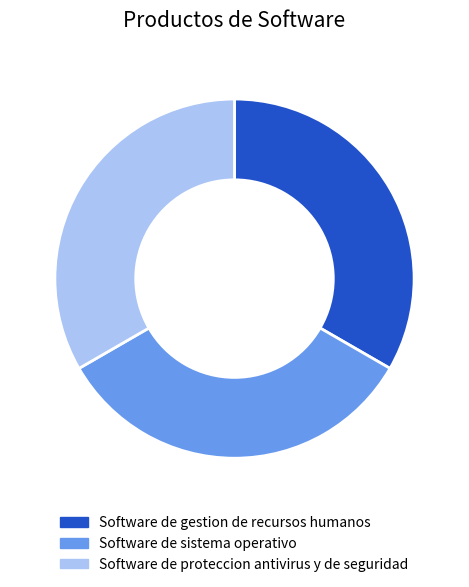

What is the ratio of the value at Software de sistema operativo to the value at Software de gestion de recursos humanos?

1.0